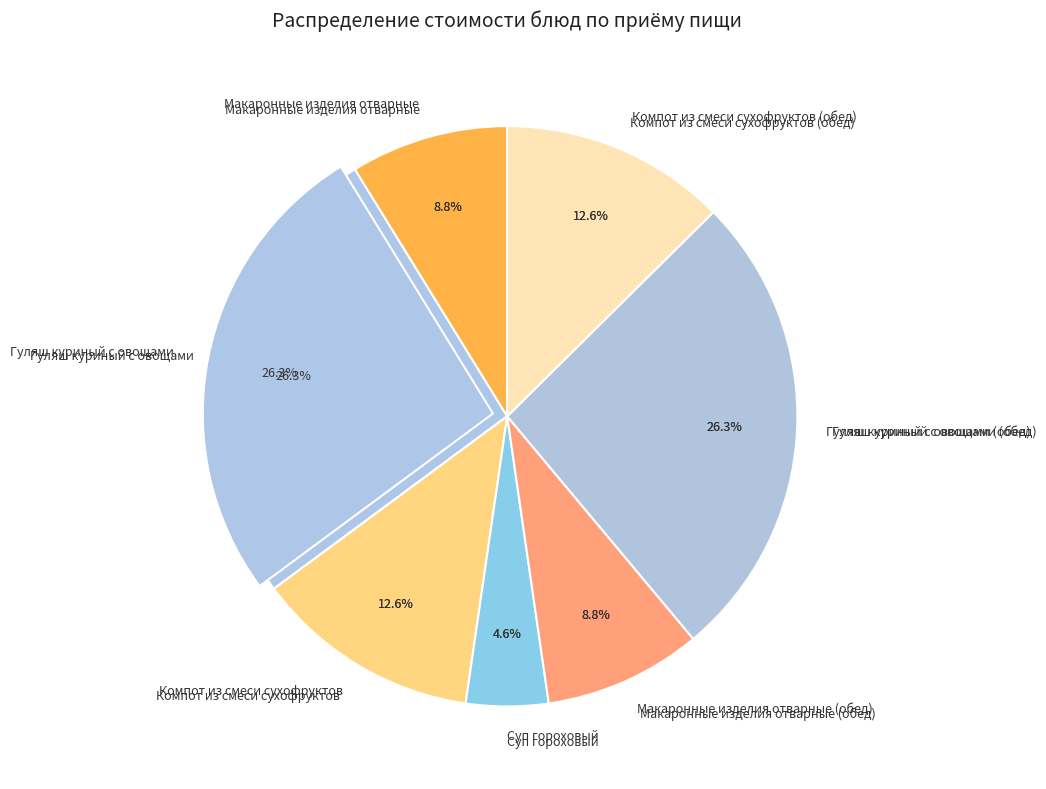

Does Суп гороховый represent more than half of the total?

No